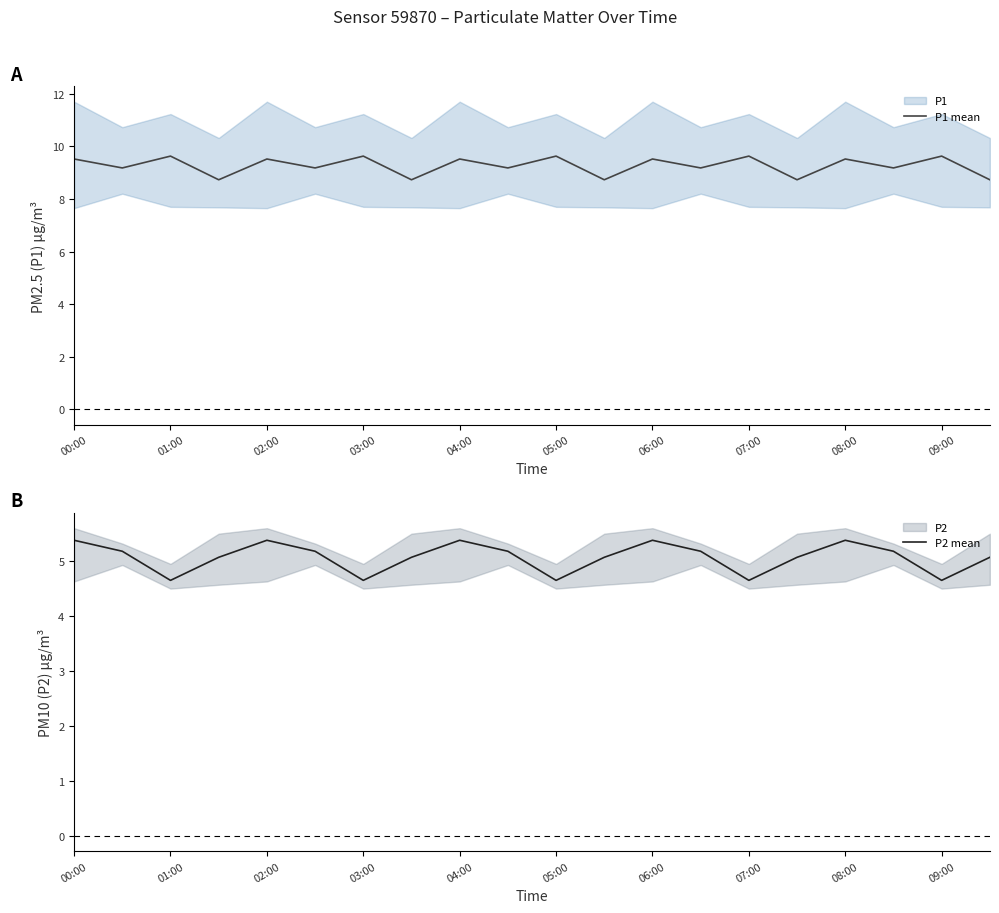

True or false: P1 mean and P2 mean intersect in this chart.

False